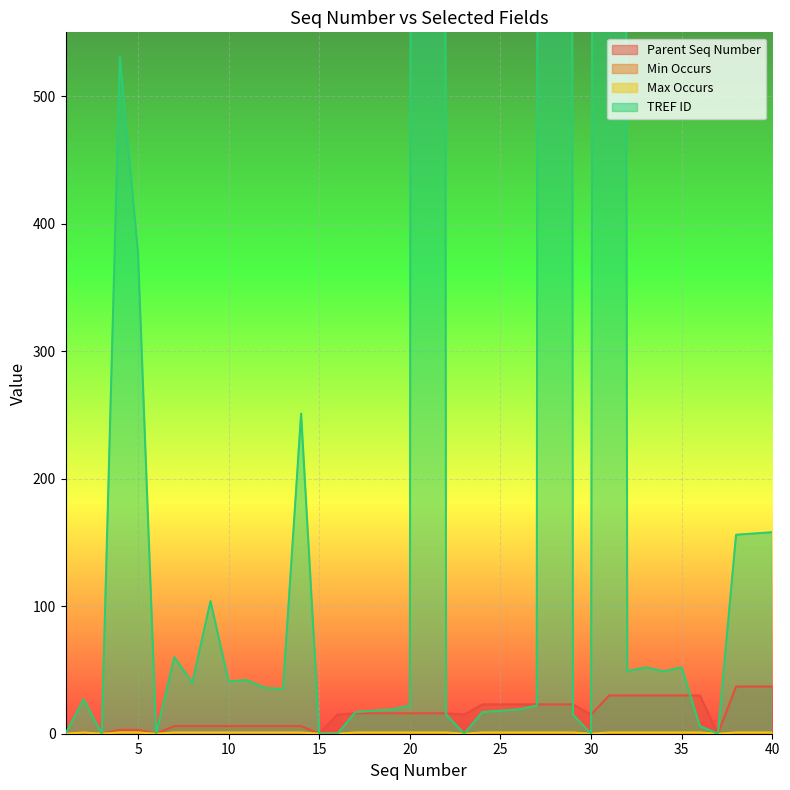

What is the average value of the TREF ID series?

993